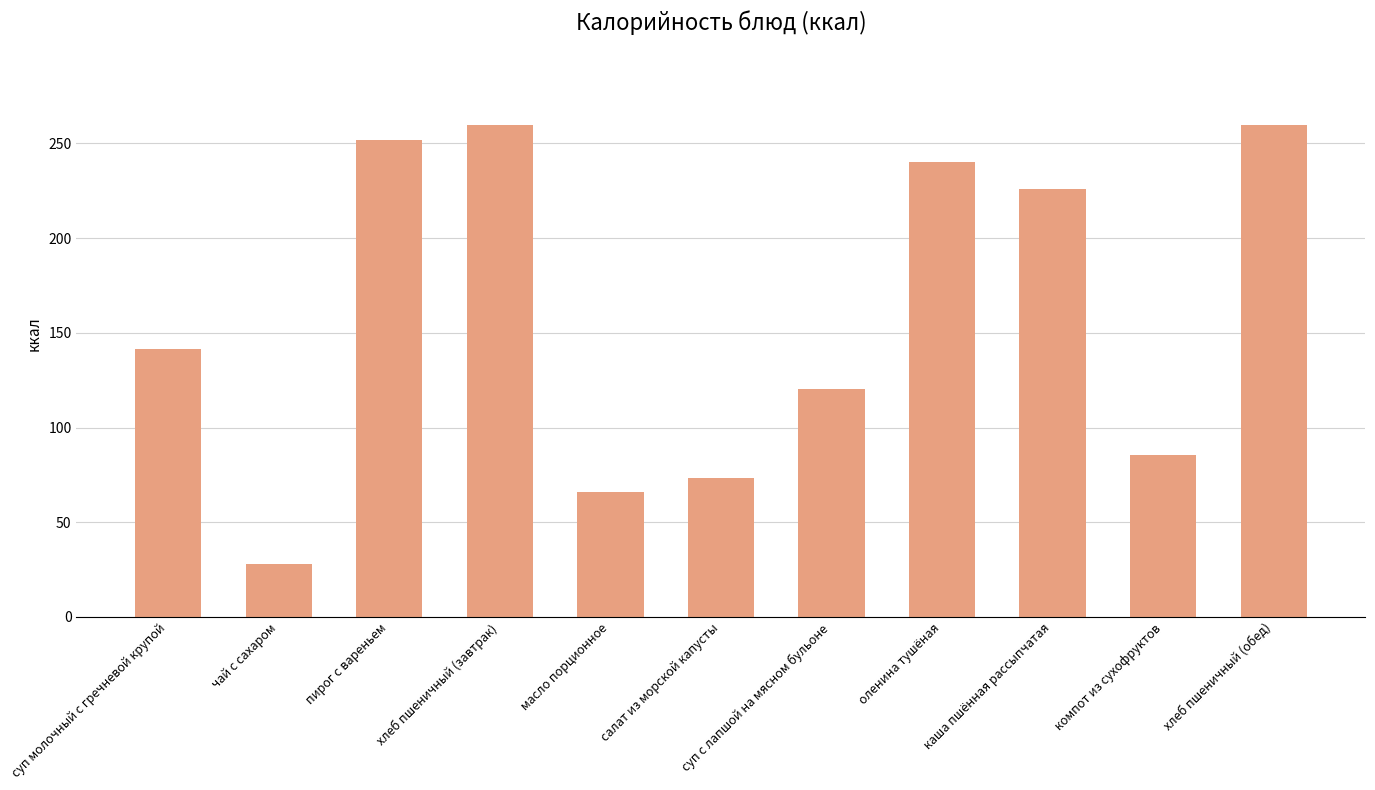

How many data points are less than 141?

5